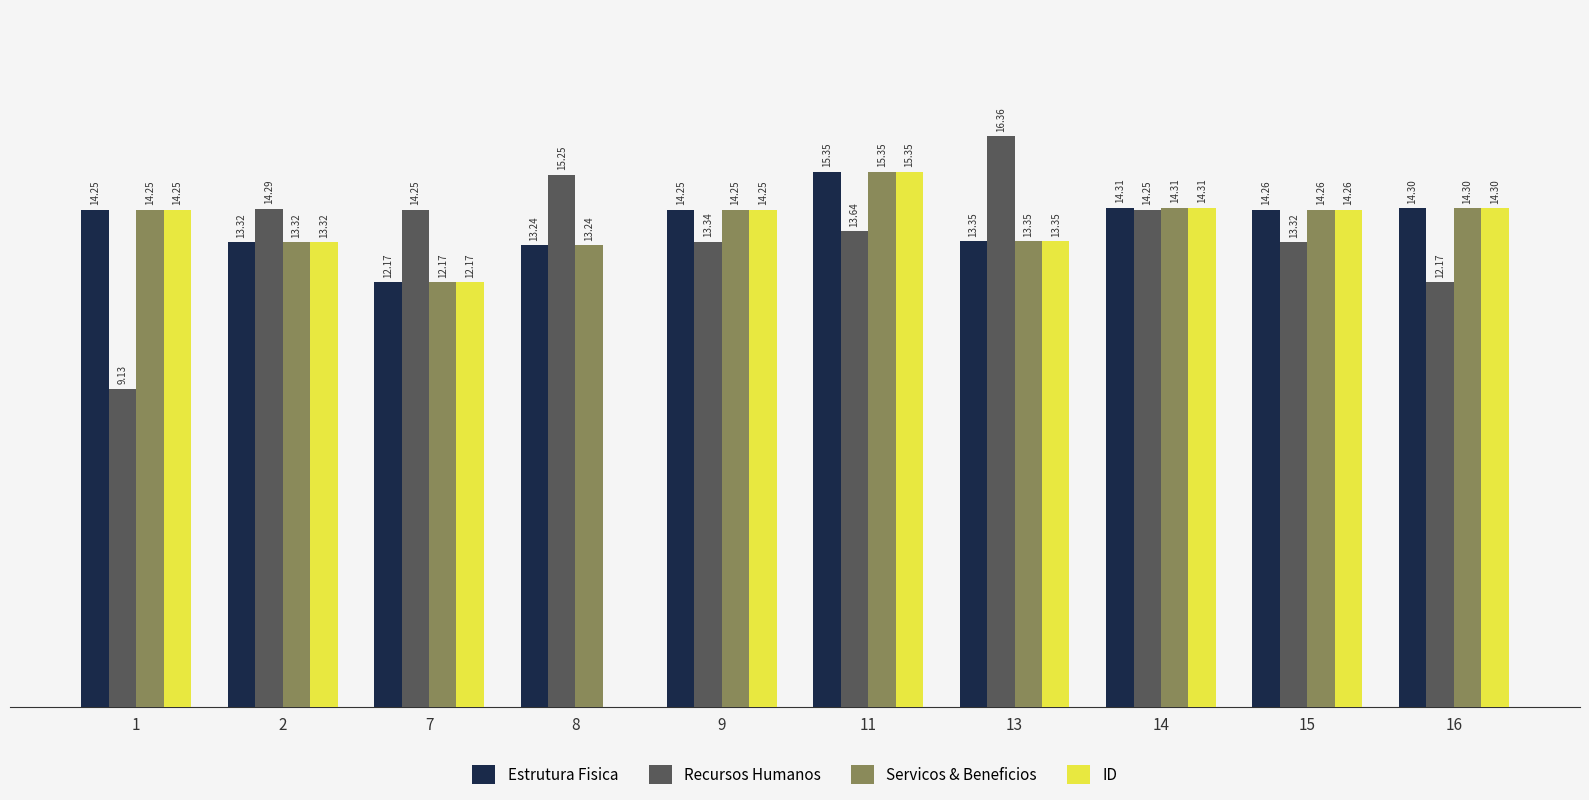

Does the chart contain stacked bars?

No